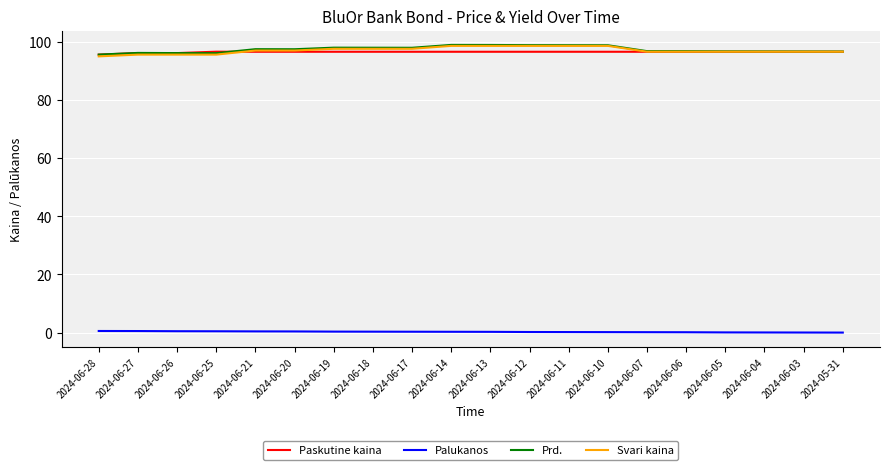

What is the lowest value of the Paskutine kaina series?

95.5